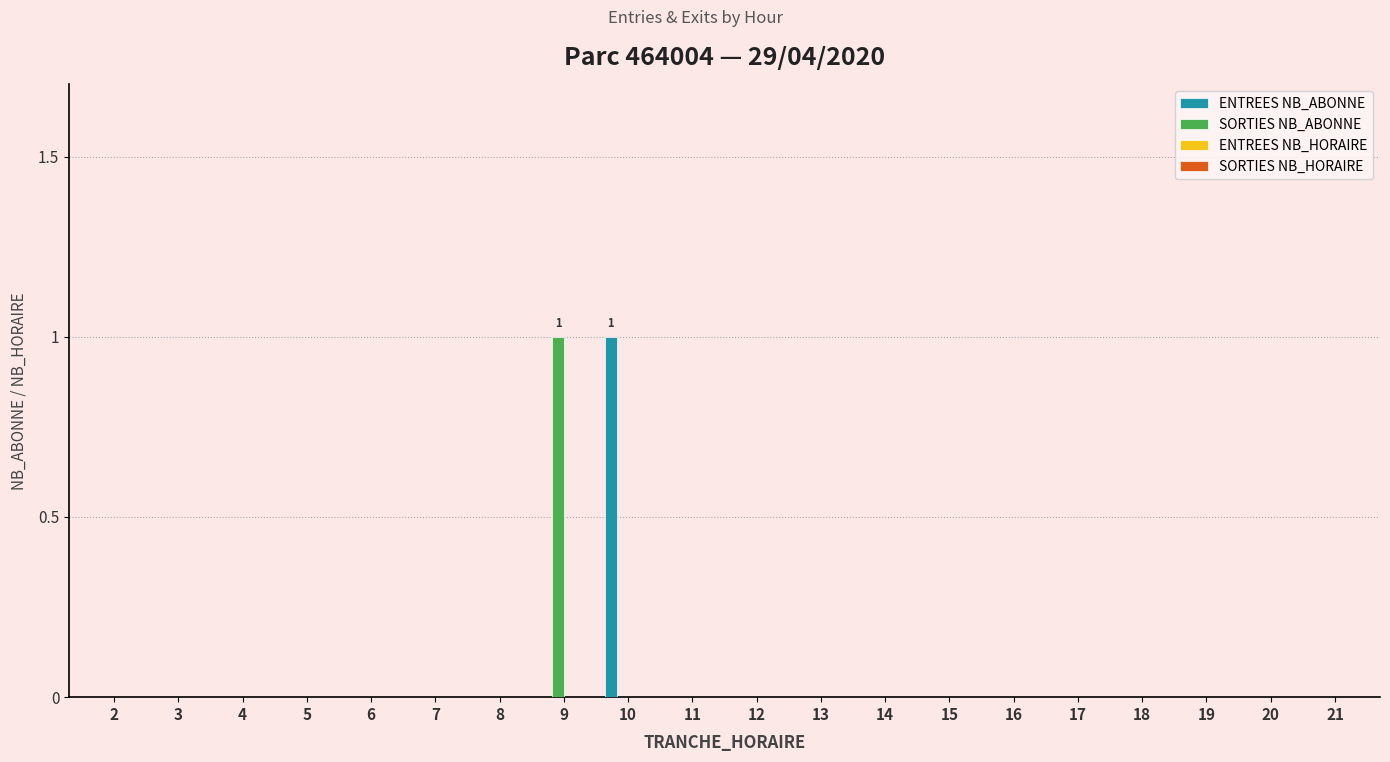

At which label does SORTIES NB_ABONNE reach its peak?

9